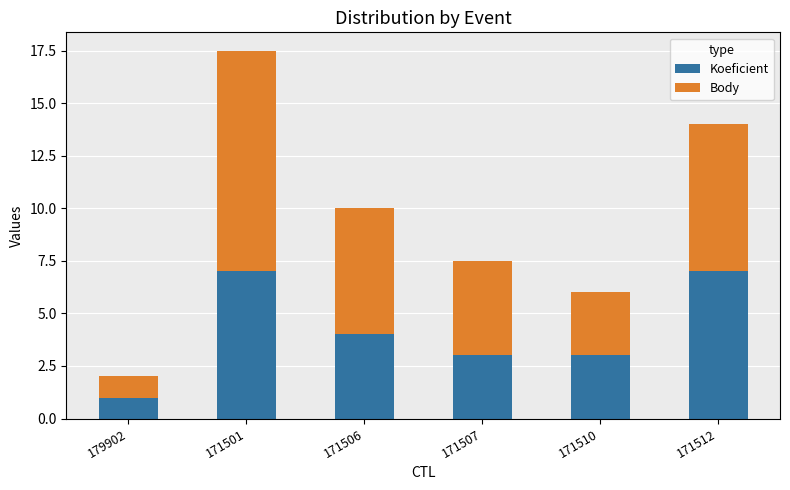

The value of Koeficient at 171501 is 3.9. True or false?

False